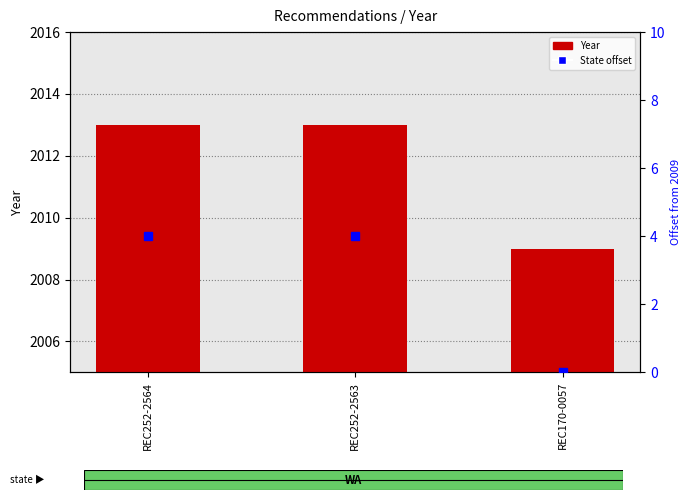

Are the bars grouped side by side (vs. stacked)?

Yes